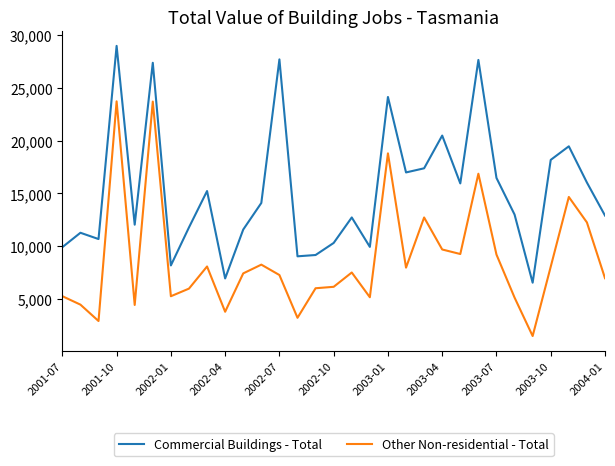

What is the smallest value displayed?

1509